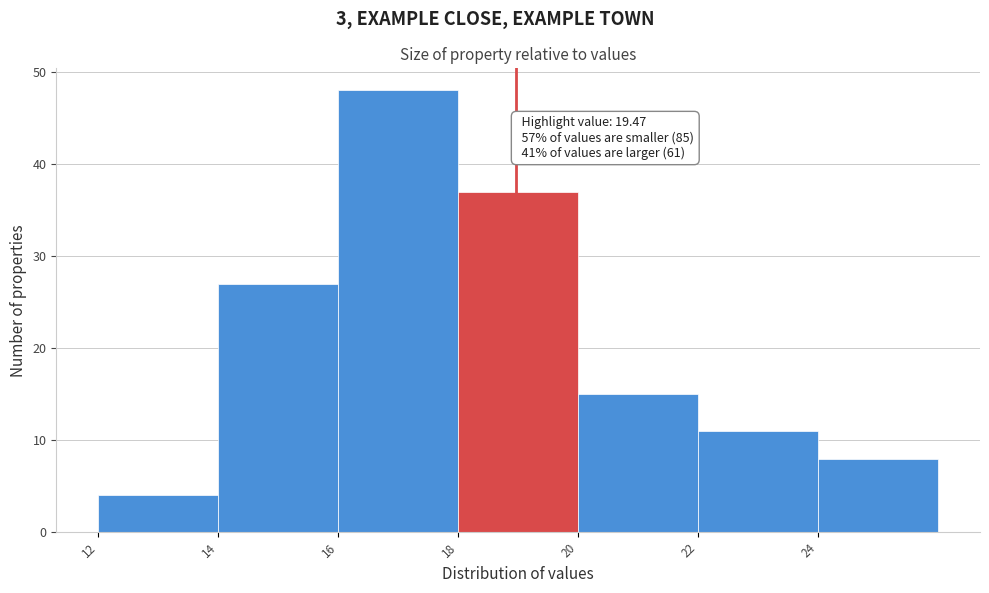

Reading left to right, list all the values displayed in this chart.

12=4	14=27	16=48	18=37	20=15	22=11	24=8